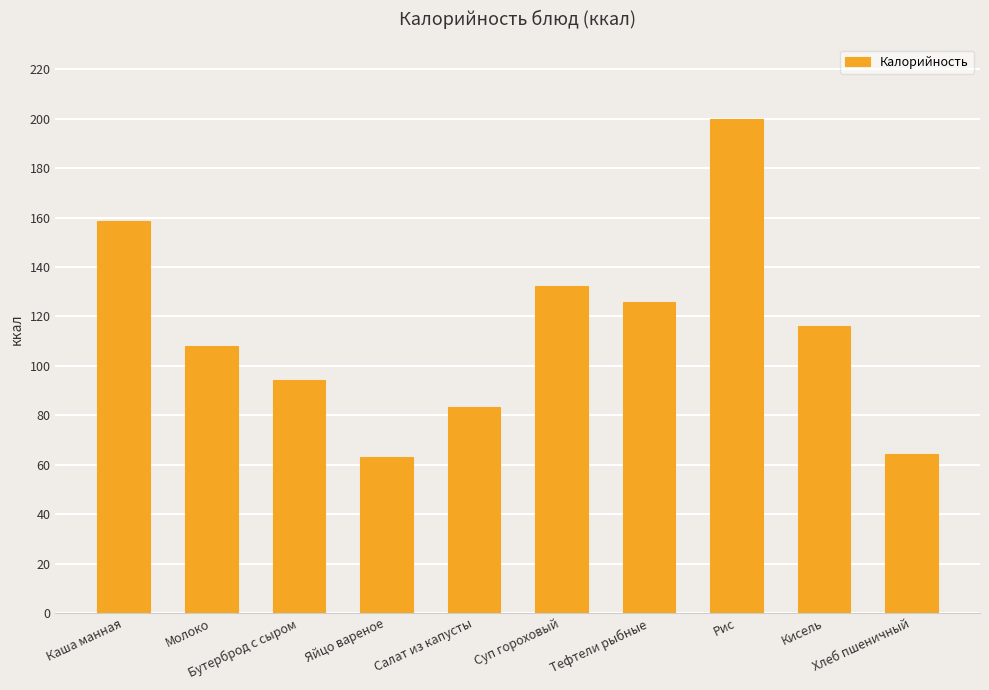

Which has a higher value, Каша манная or Салат из капусты?

Каша манная